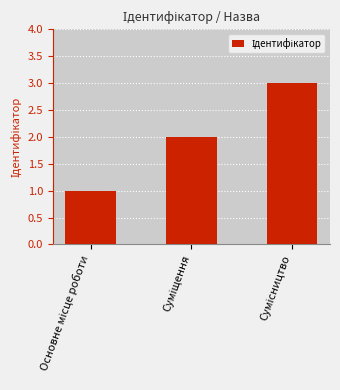

What is the sum of all values?

6